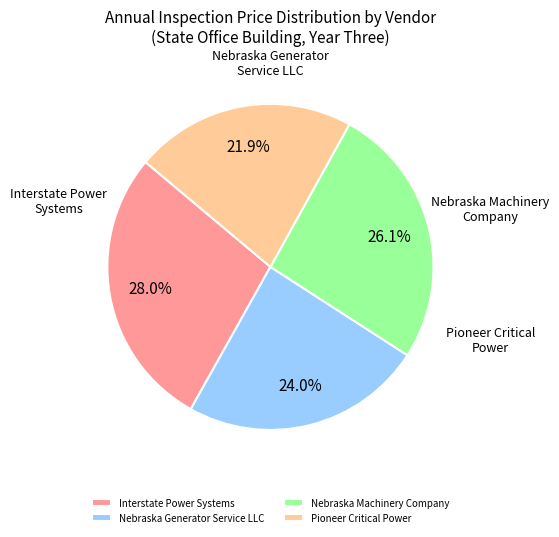

True or false: Nebraska Generator Service LLC accounts for 15% of the total.

False